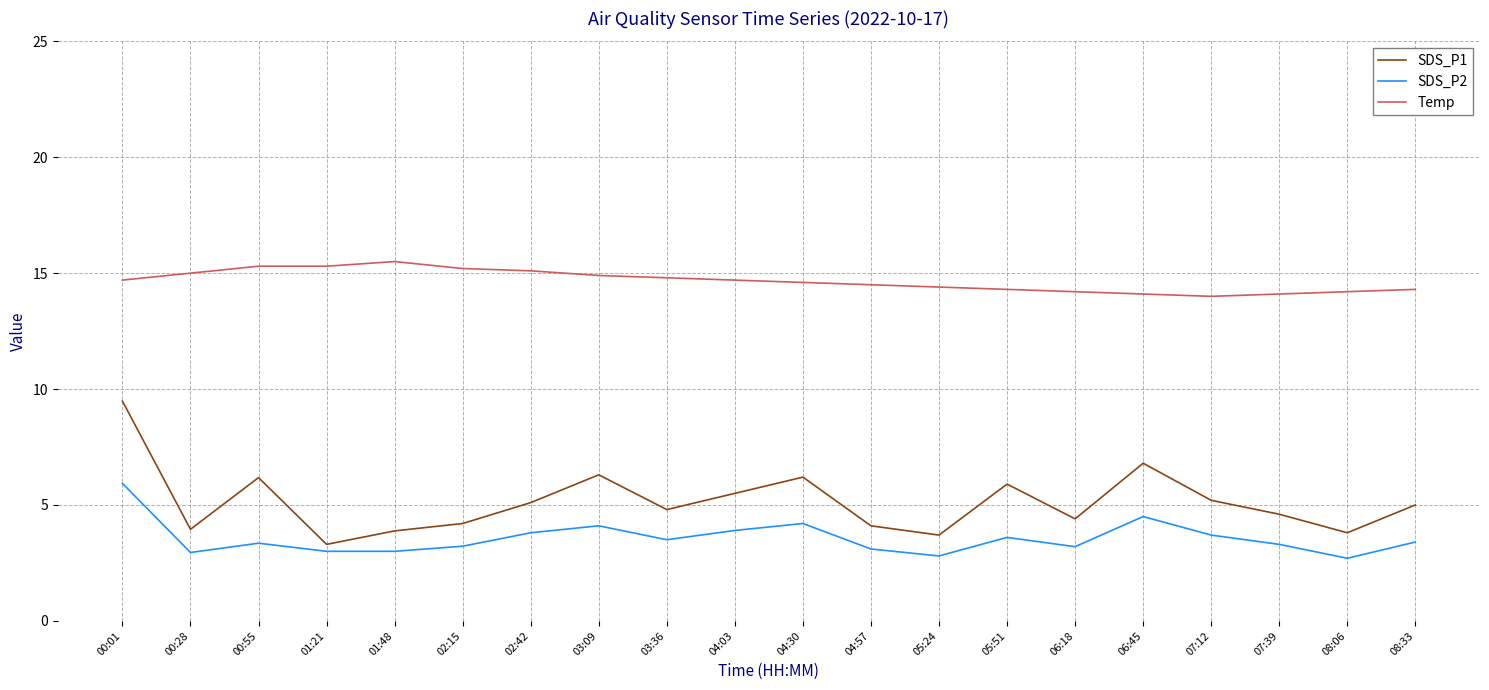

What are all the series names shown in the legend?

SDS_P1, SDS_P2, Temp